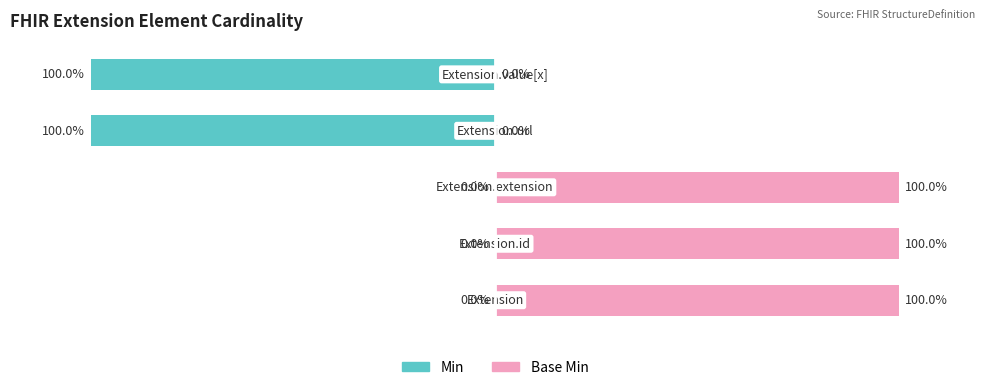

Which series has the widest spread of values?

Min